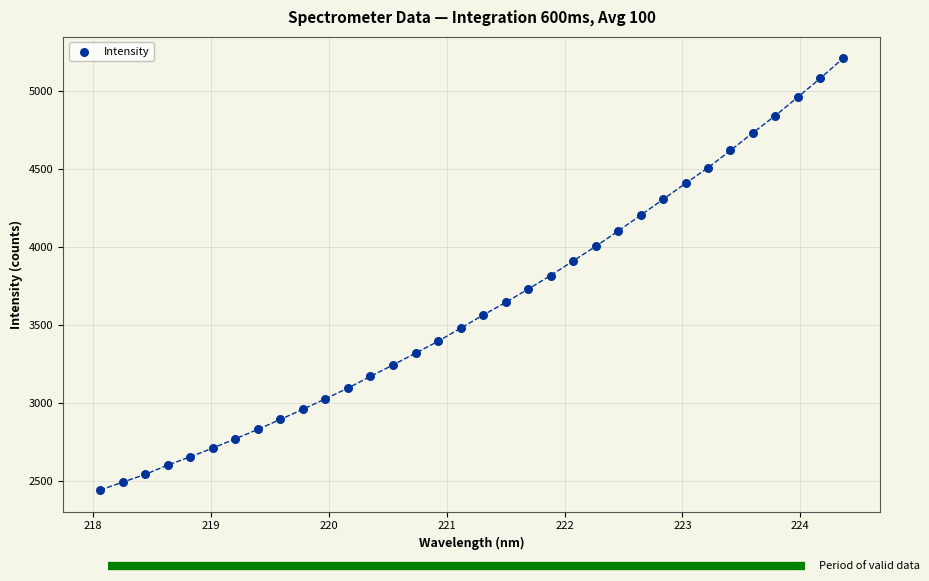

What is the range of Y values (max minus min)?

2771.2